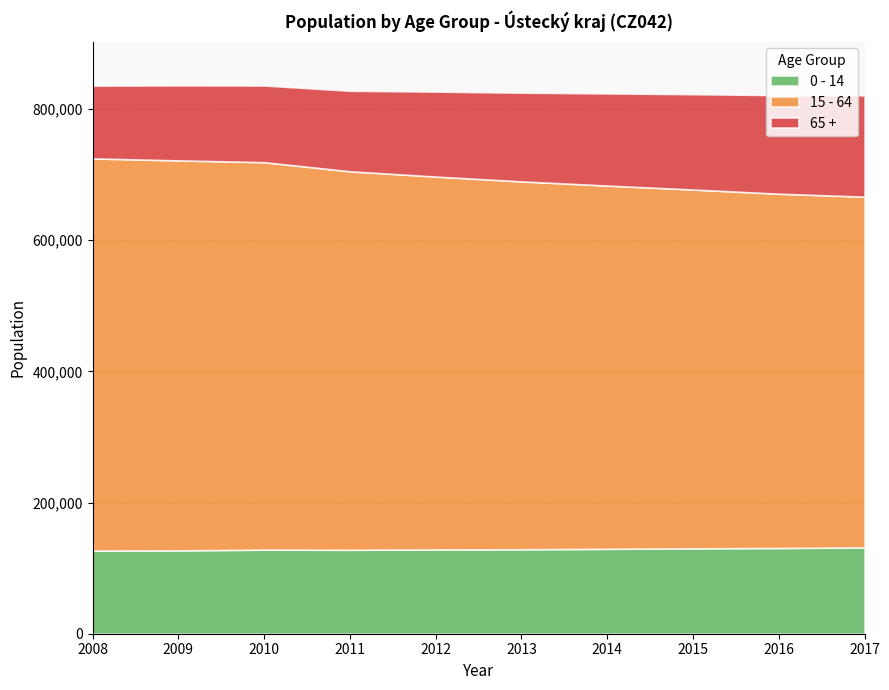

Which has a higher value, 2012 or 2015?

2015